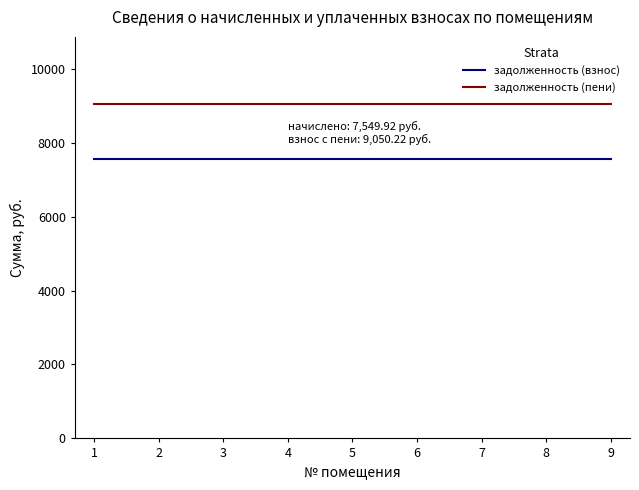

Is the value of задолженность (взнос) at 4 greater than the value of задолженность (пени) at 8?

No